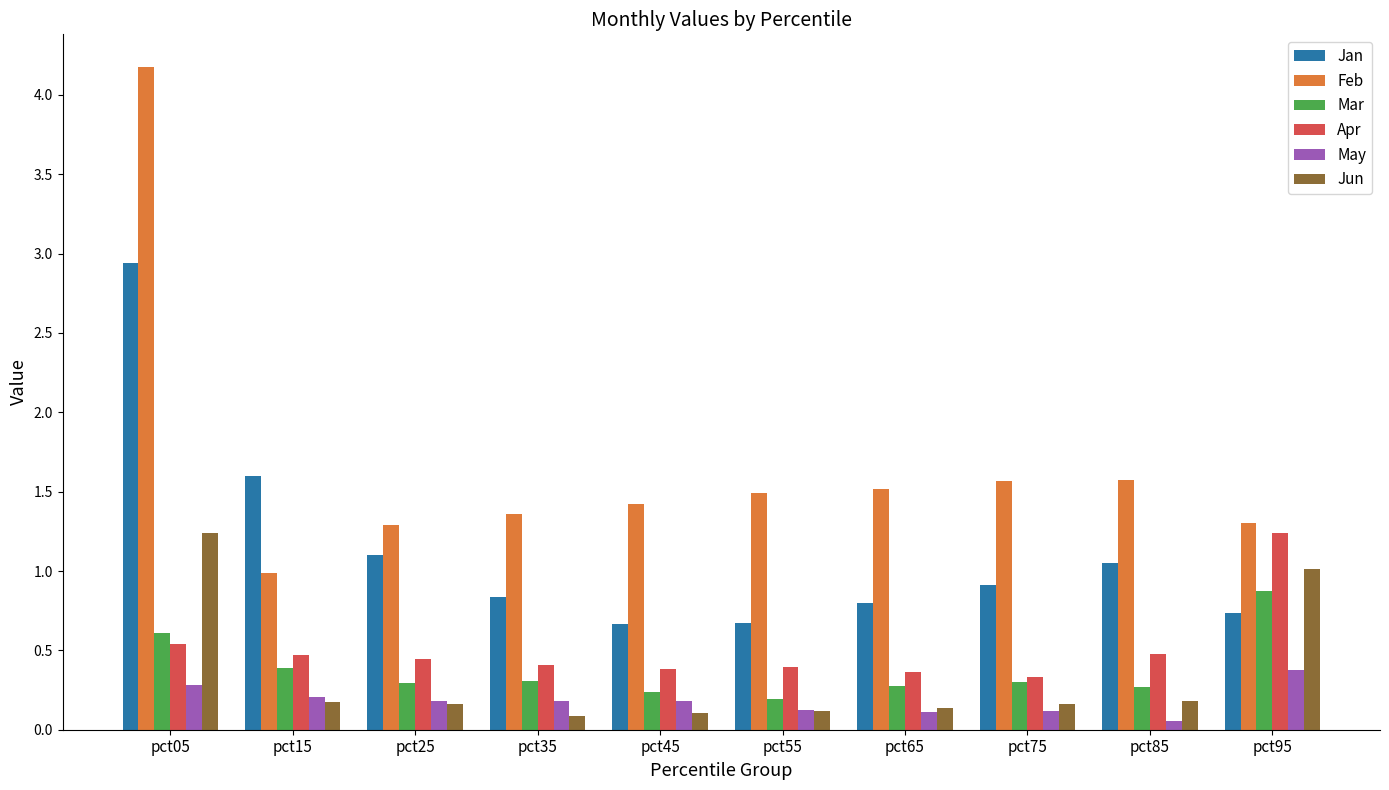

Is the value of Mar at pct45 greater than the value of May at pct45?

Yes